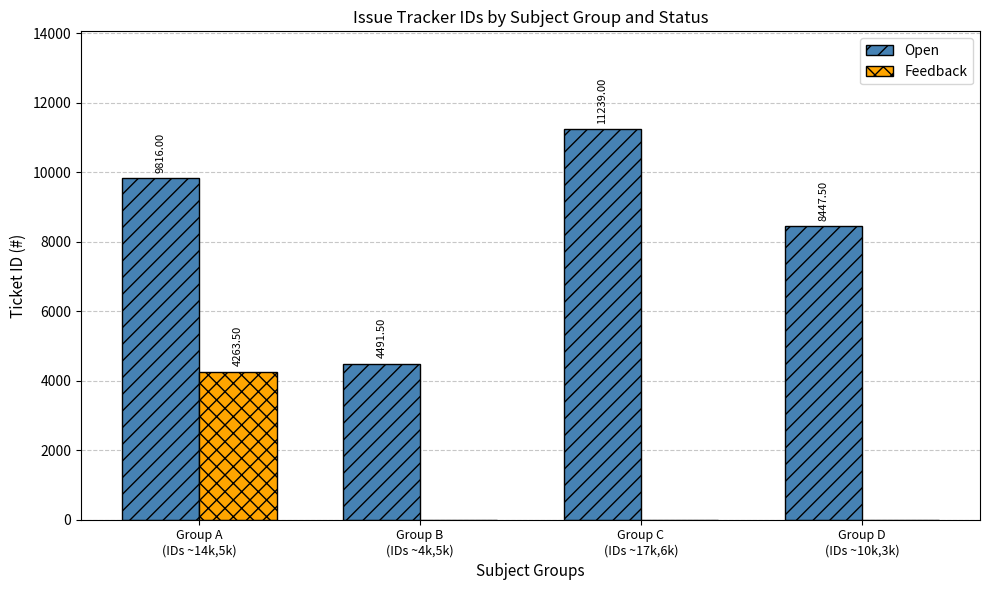

True or false: Open has a value of 11239.0 at Group C
(IDs ~17k,6k).

True